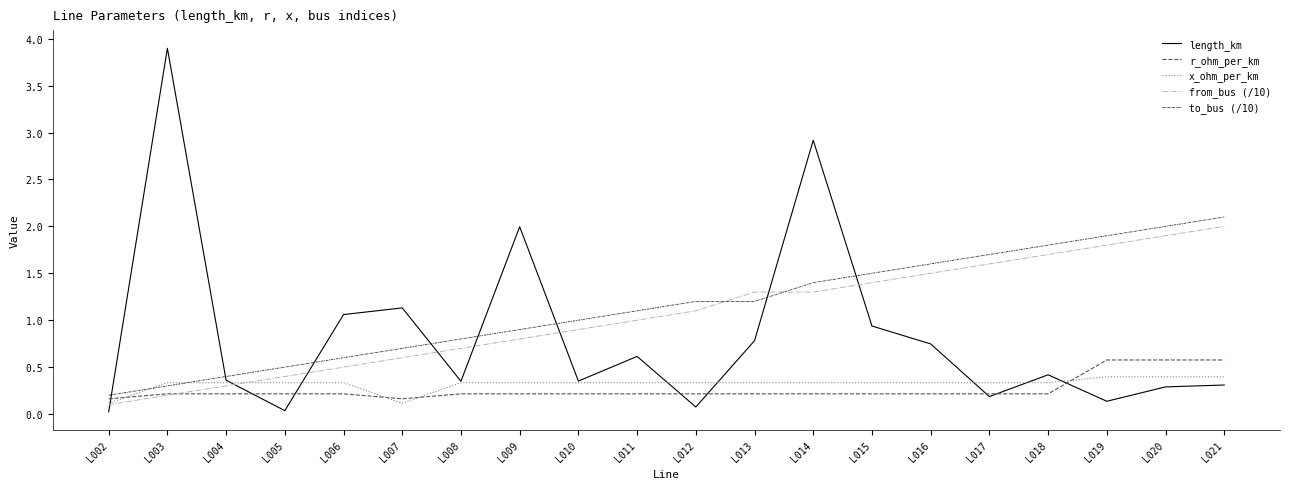

The x_ohm_per_km series shows 0.7 at L021. True or false?

False